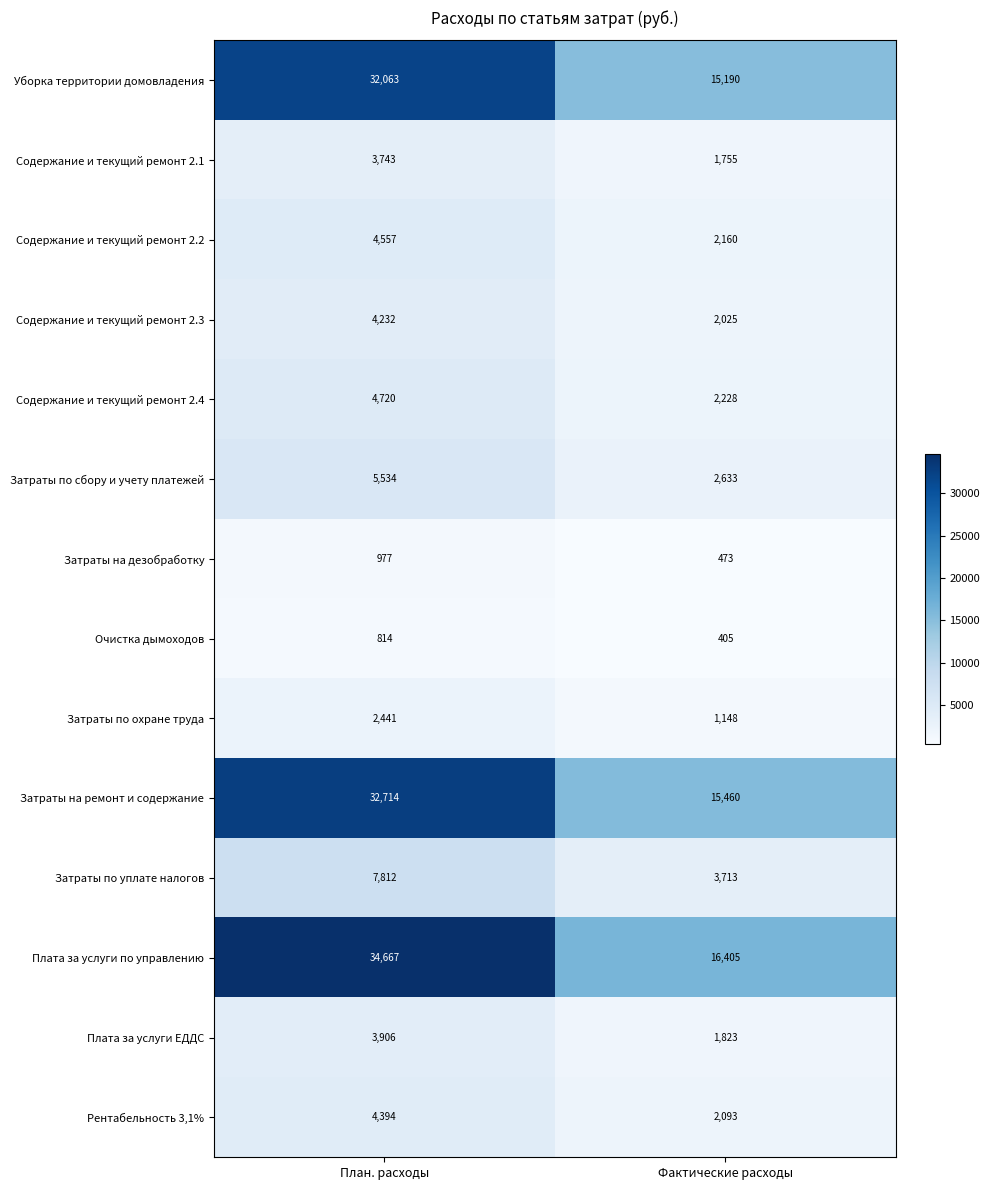

Count the number of data series in this chart.

14